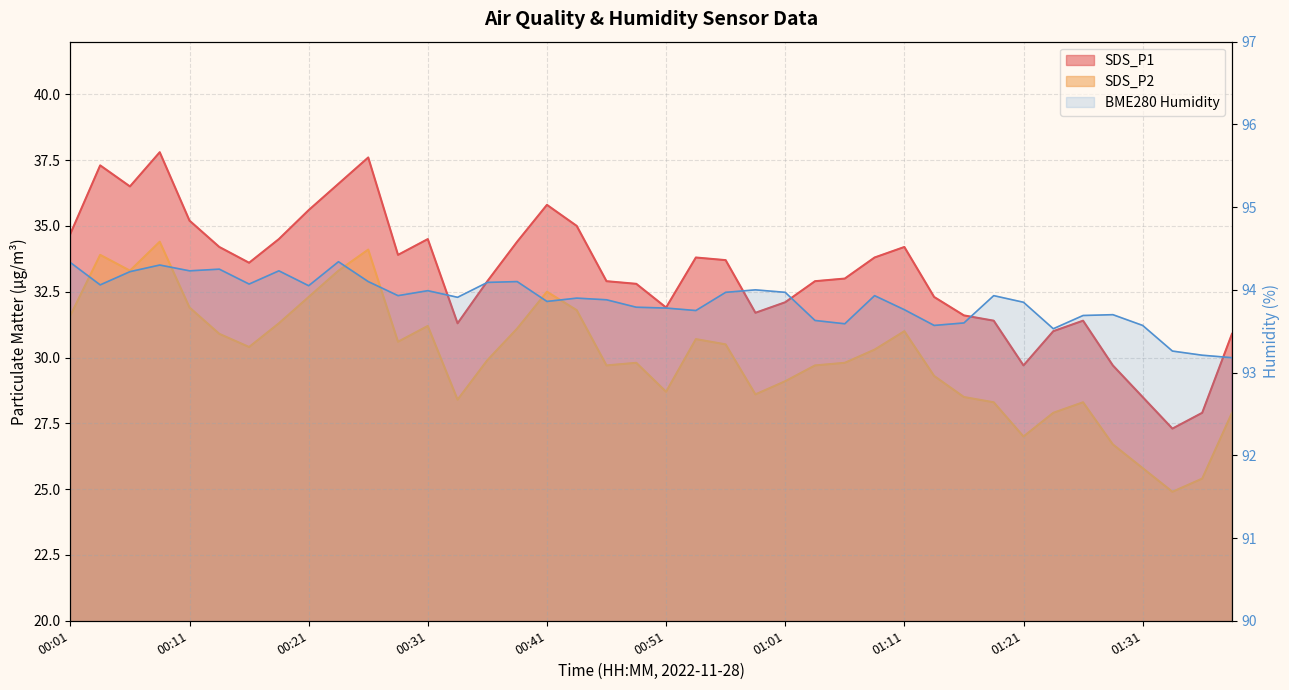

True or false: SDS_P2 and BME280_humidity cross at least once.

False